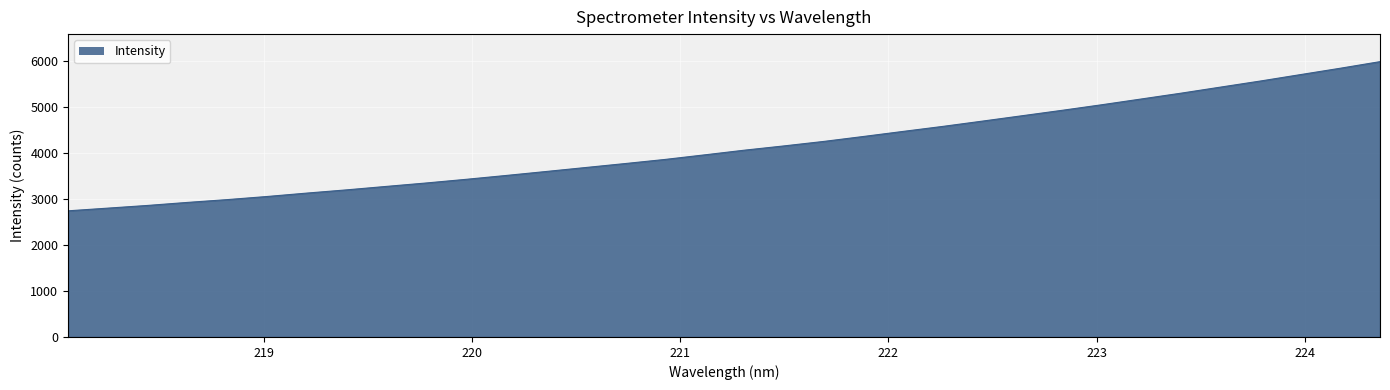

What is the difference between the maximum and minimum values?

3248.8